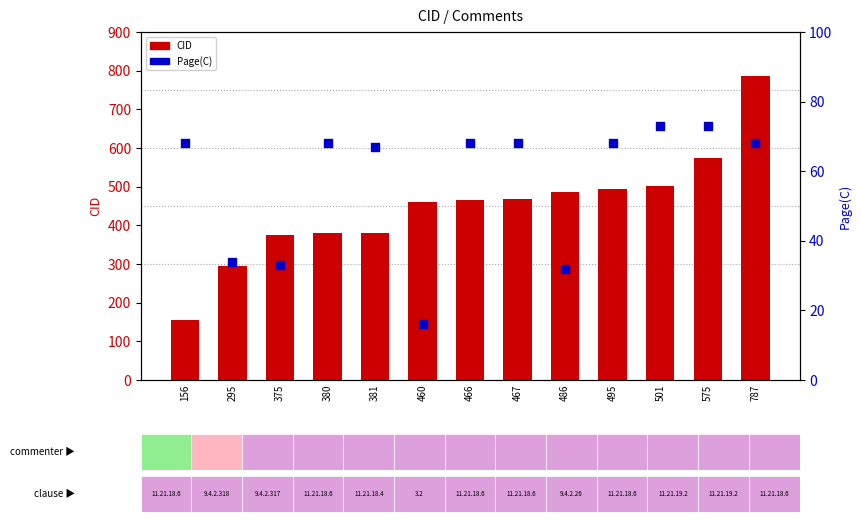

At how many categories does at least one series exceed 780?

1